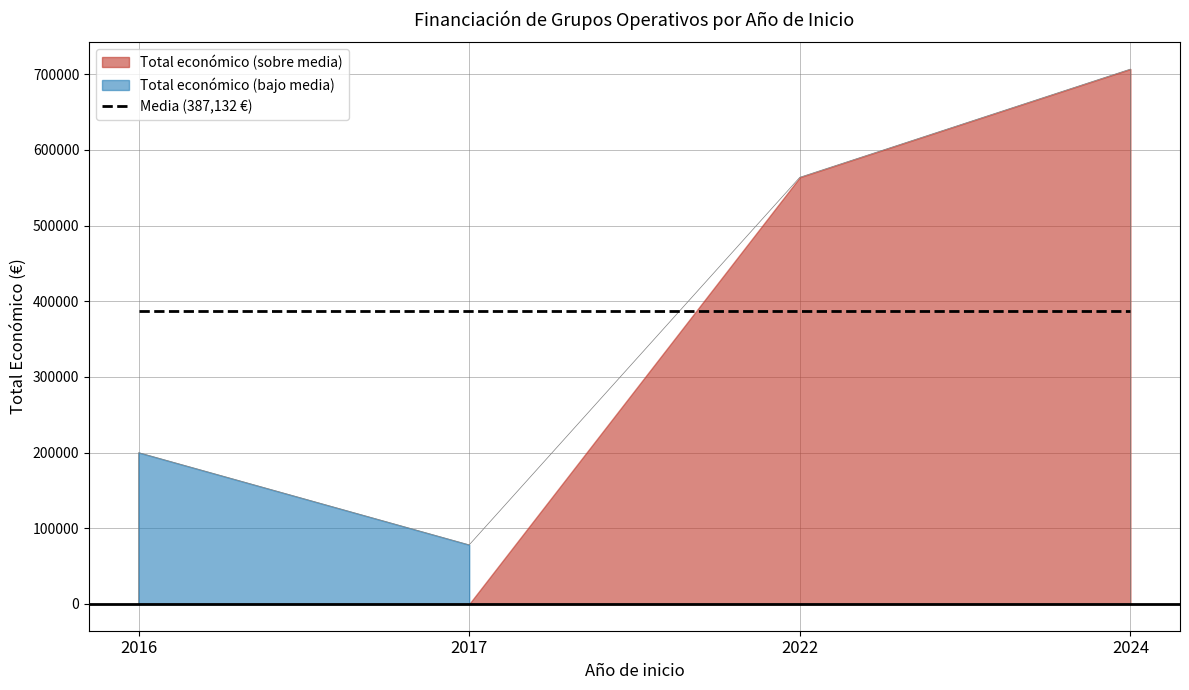

What is the sum of all values?

1548531